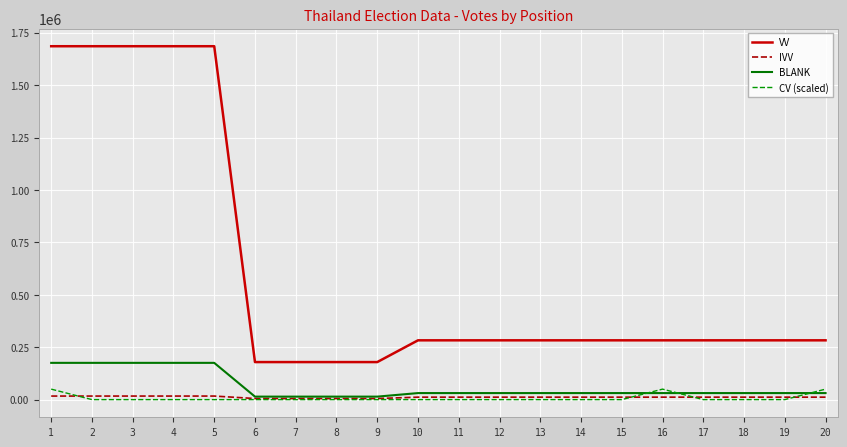

Count the number of data series in this chart.

4